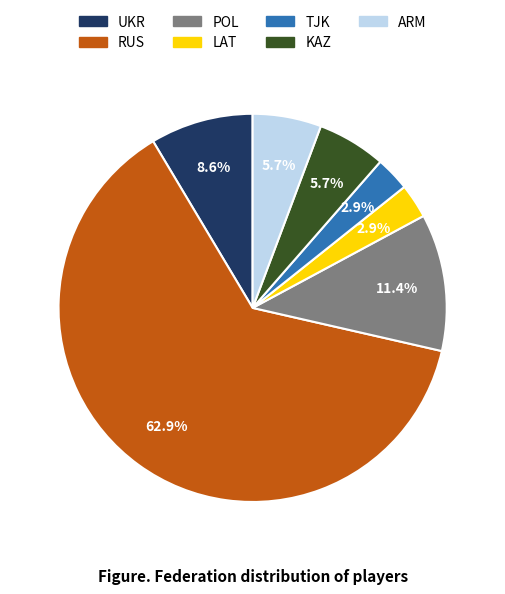

What is the largest slice in the pie chart?

RUS